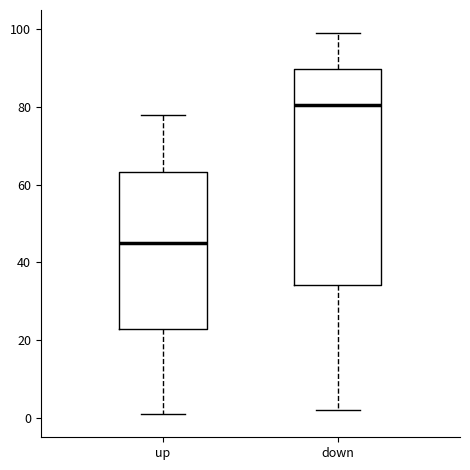

Which box's median line is the lowest?

up